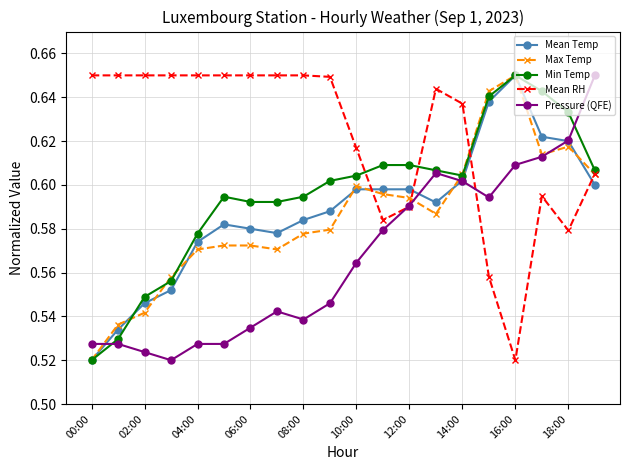

Count the number of data series in this chart.

5